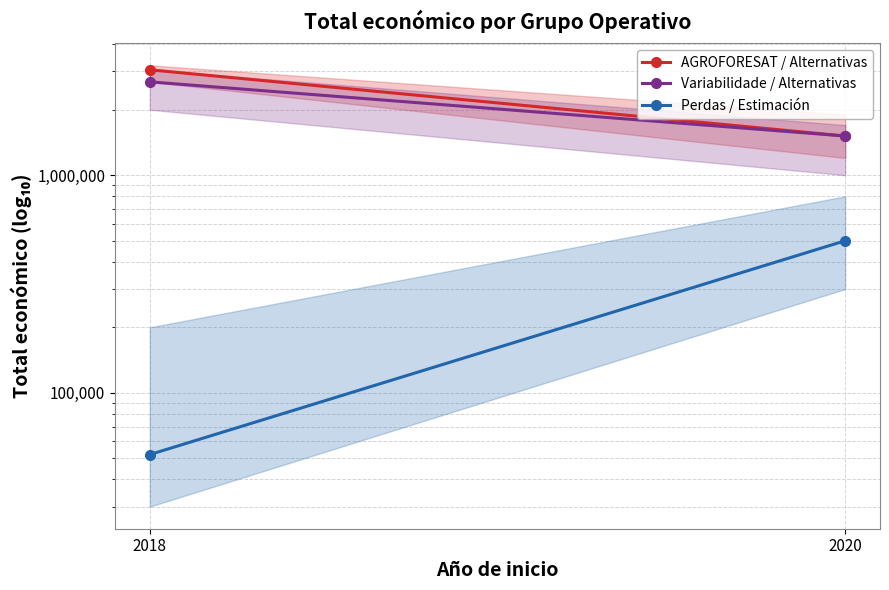

What is the lowest value of the Perdas / Estimación series?

52055